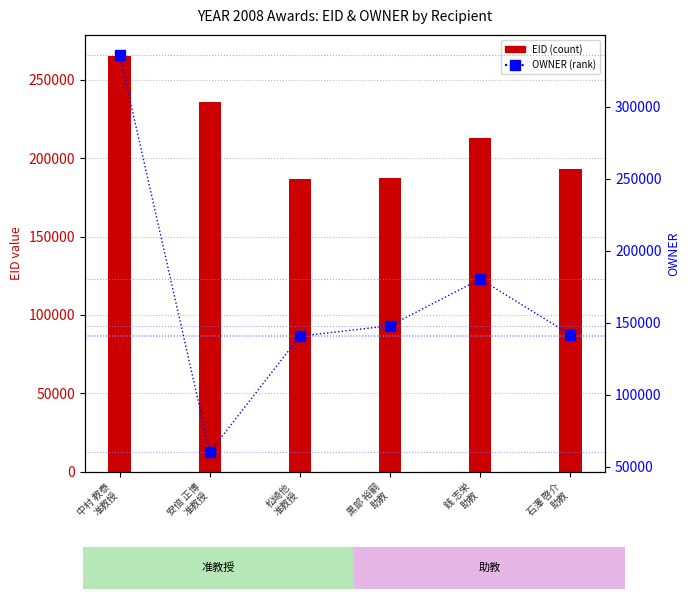

Between 銭 志栄
助教 and 松崎他
准教授, which is larger?

銭 志栄
助教